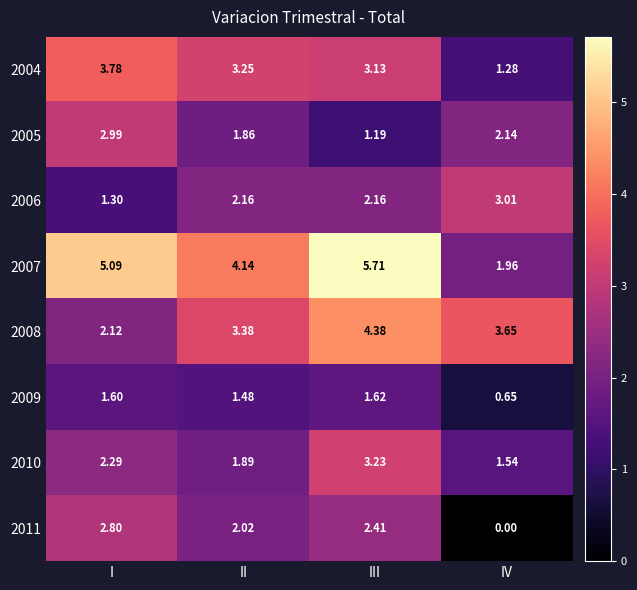

At how many categories does at least one series exceed 4?

3